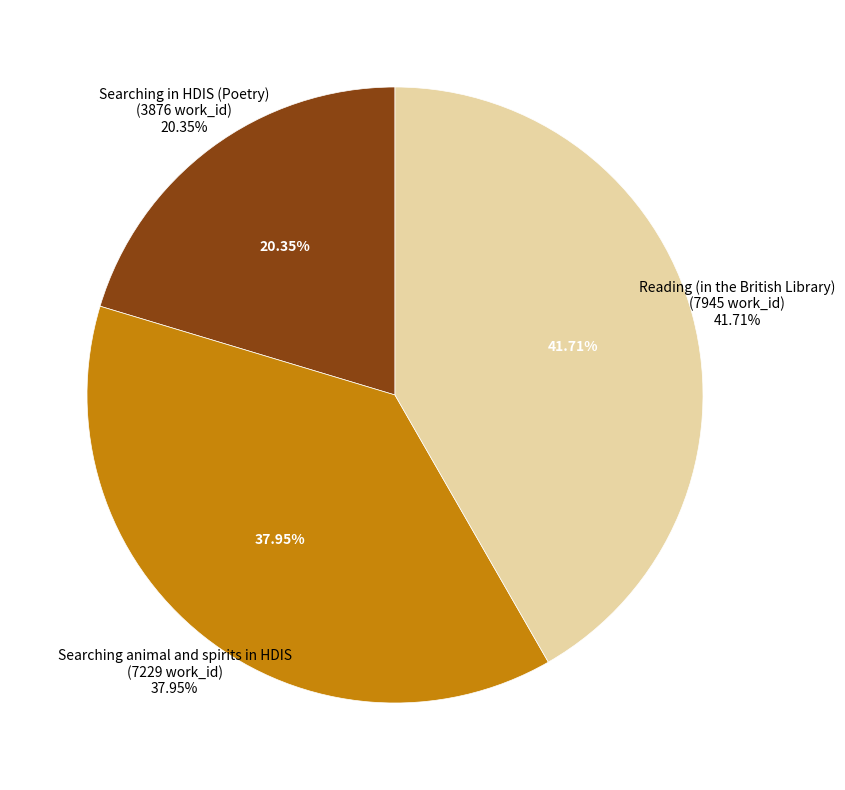

Is there a majority slice in this chart?

No